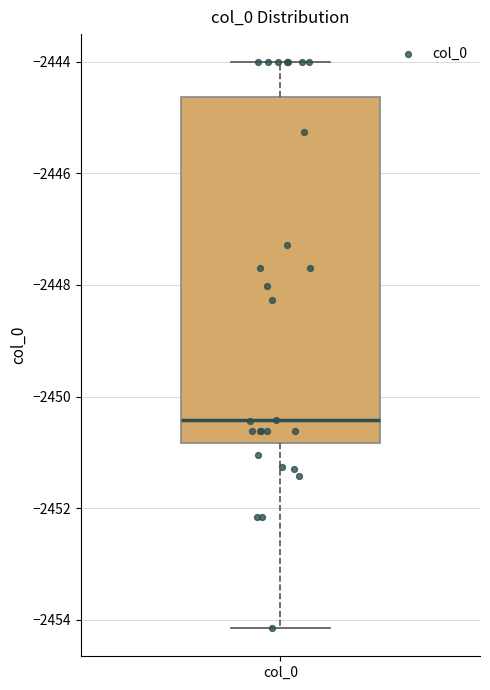

Where does the lower whisker of the box for col_0 end on the y-axis? The values are not printed on the chart, so give them approximately, as read against the axis.

-2454.2